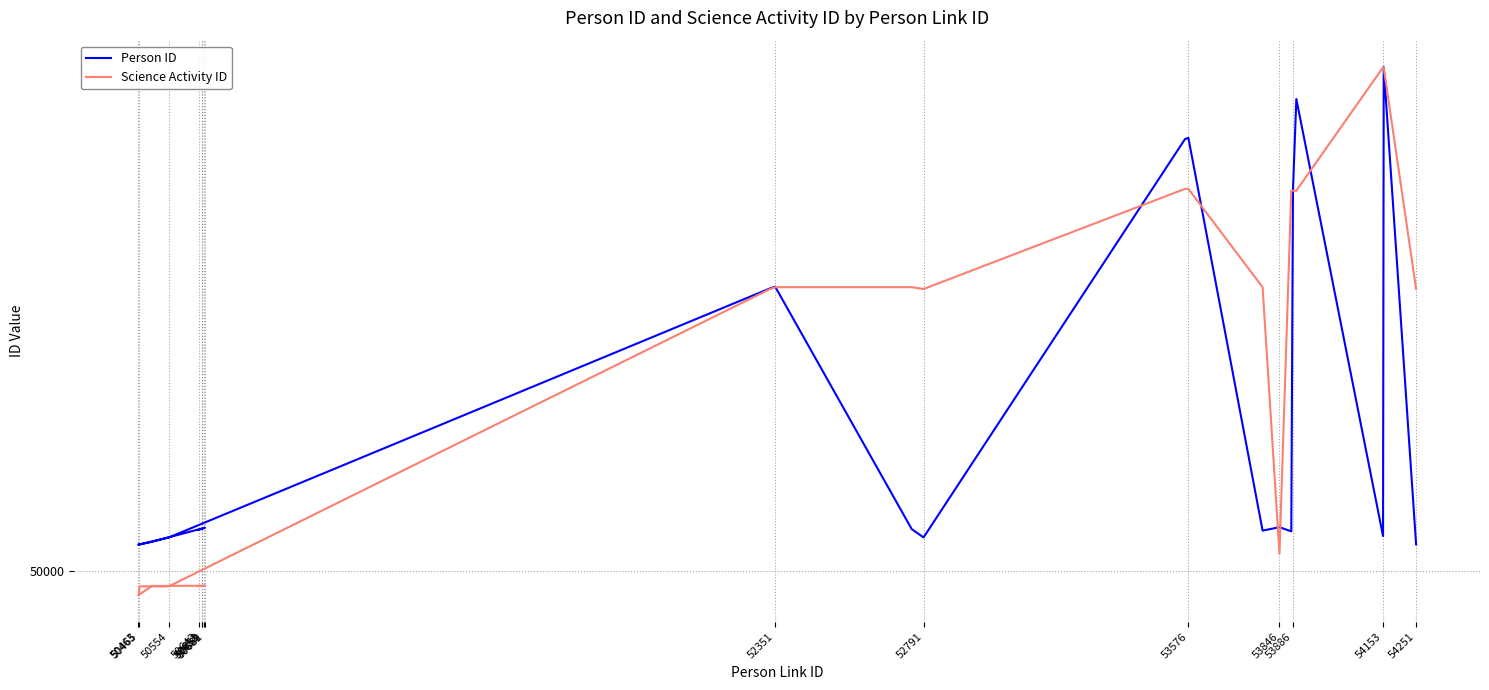

Which series ends up on top after the final intersection of Person ID and Science Activity ID?

Science Activity ID